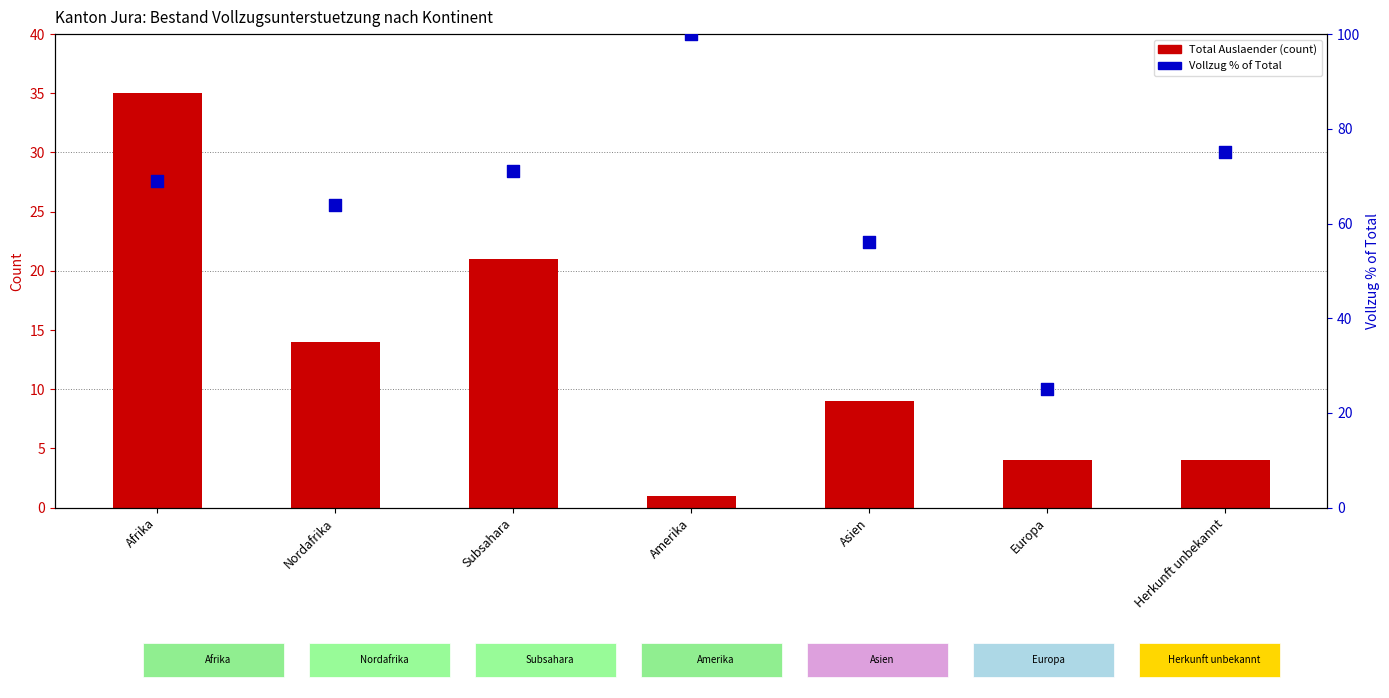

Which series has the largest total across all categories?

Vollzug % of Total